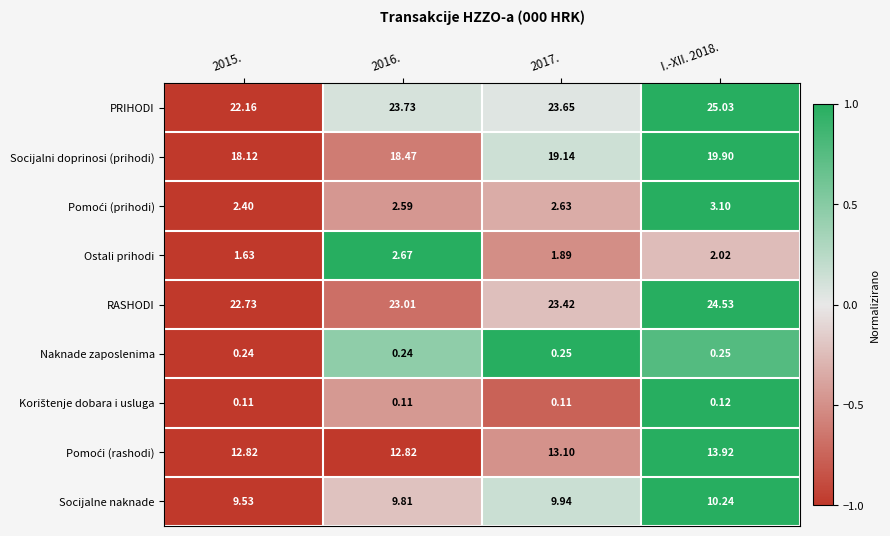

Which series has the largest total across all categories?

PRIHODI